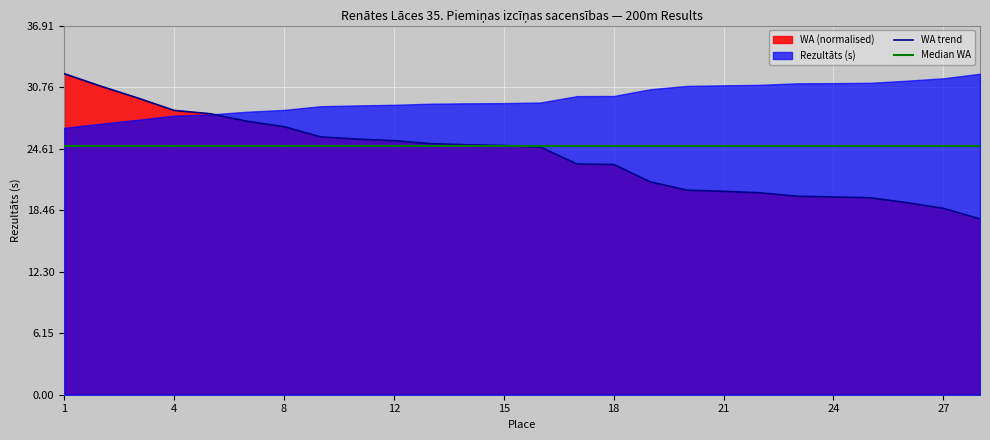

At which category does the chart reach its peak across all series?

1